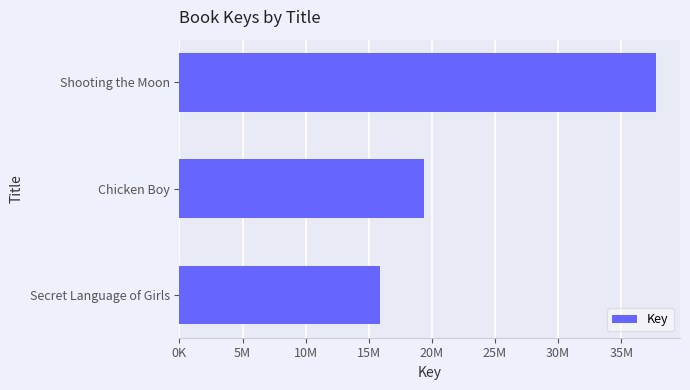

What is the sum of all values?

72953990